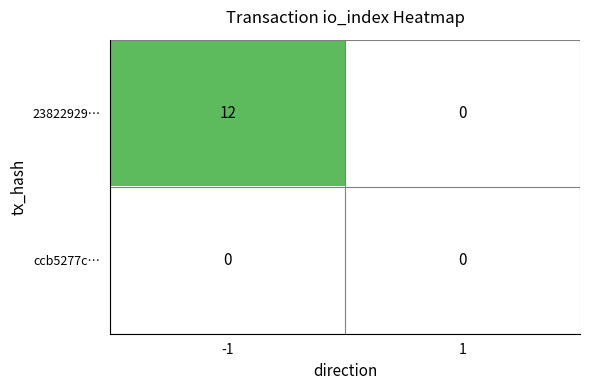

List the labels in order of 23822929… value, largest first.

-1, 1